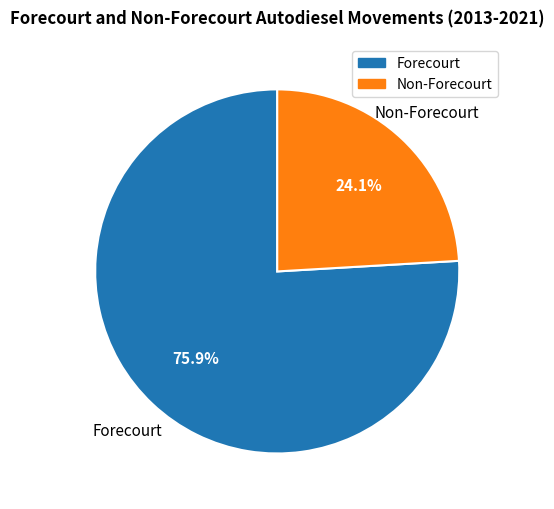

Is there a majority slice in this chart?

Yes